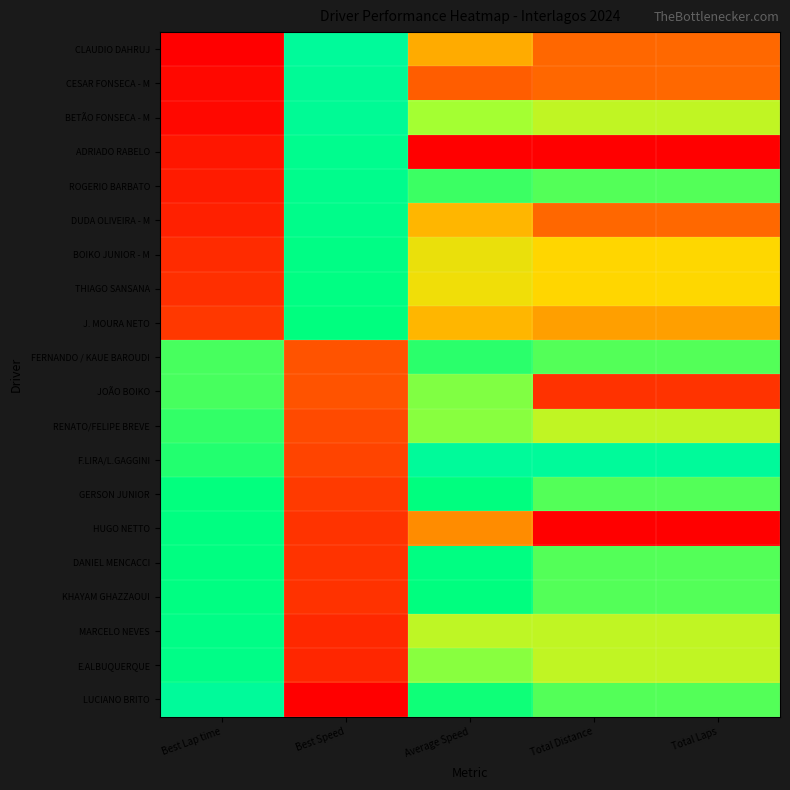

Count the number of data series in this chart.

20